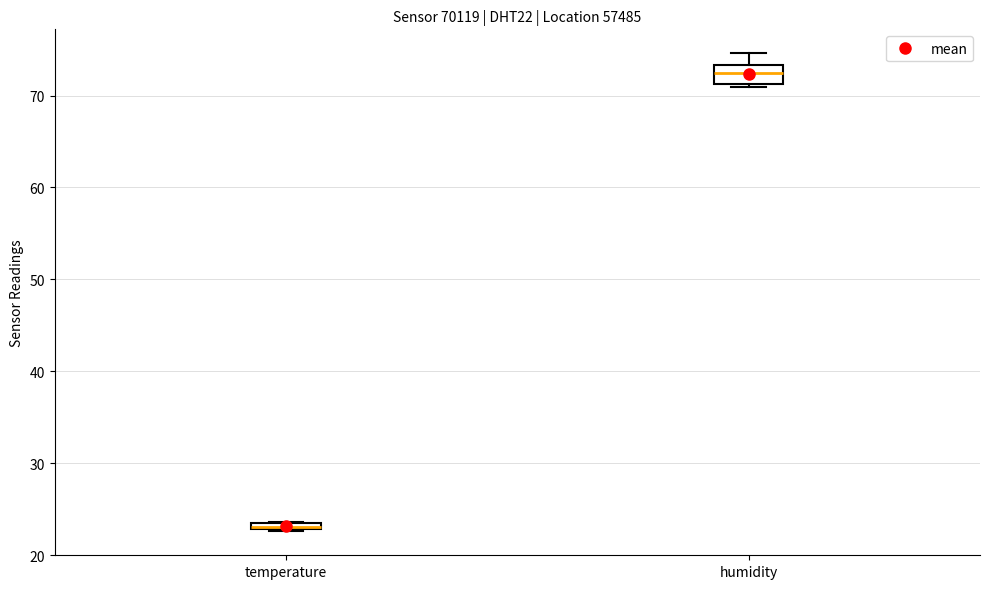

Where is the lower edge of the box for temperature on the y-axis? The values are not printed on the chart, so give them approximately, as read against the axis.

23